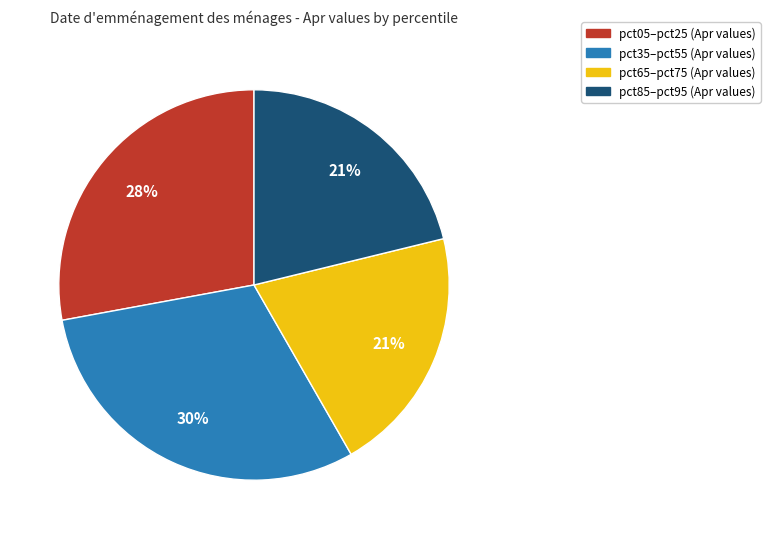

Does any single category account for the majority?

No